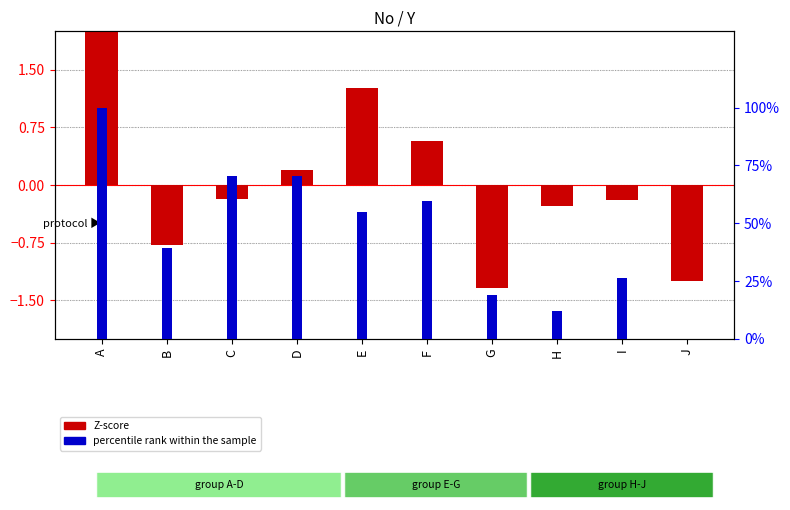

How many bars are there in each group?

2